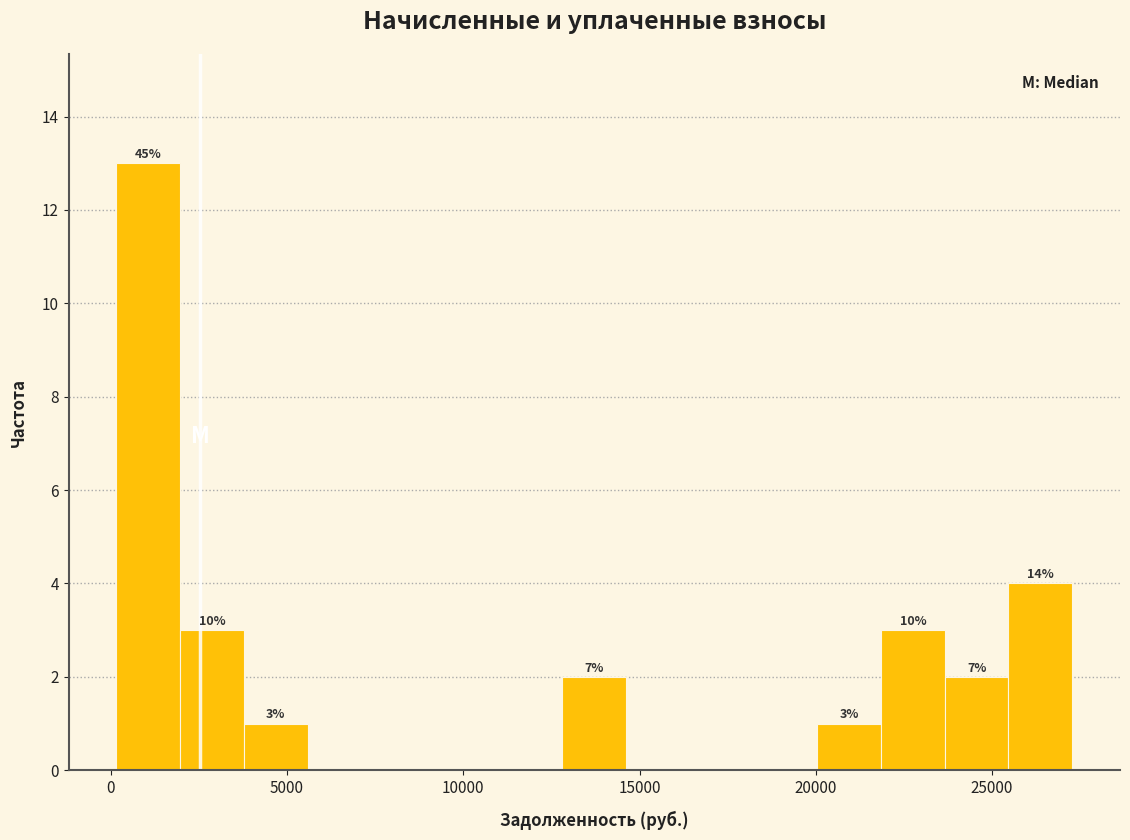

Around what value on the x-axis is the tallest bar? Give the approximate position of its centre, as read against the axis.

1000